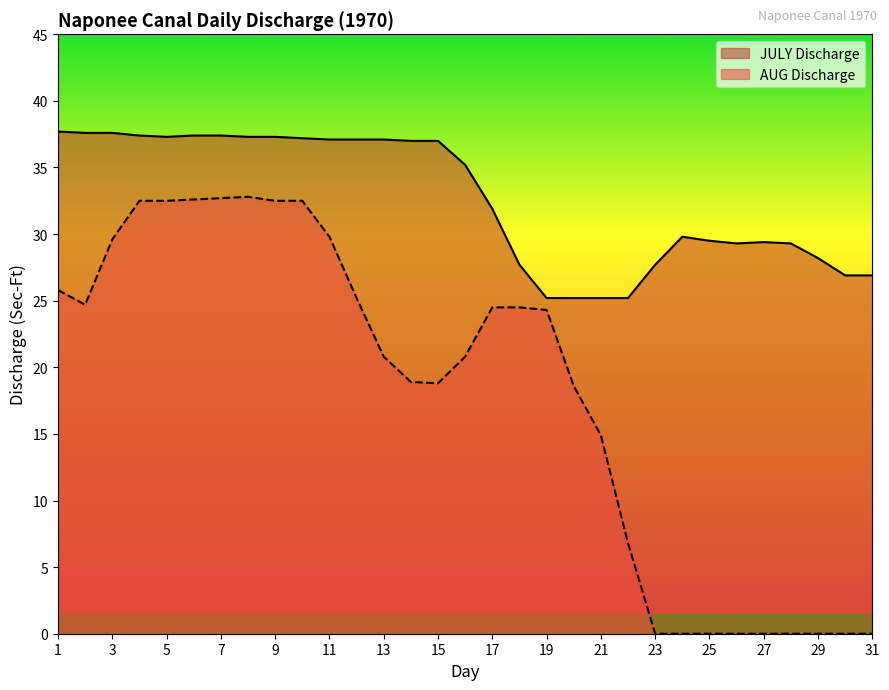

True or false: JULY Discharge and AUG Discharge intersect in this chart.

False